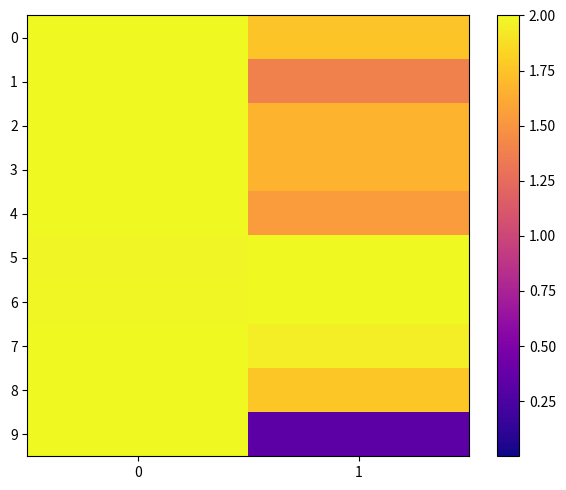

Rank the series by their maximum value, from lowest to highest.

0, 1, 2, 3, 4, 5, 6, 7, 8, 9